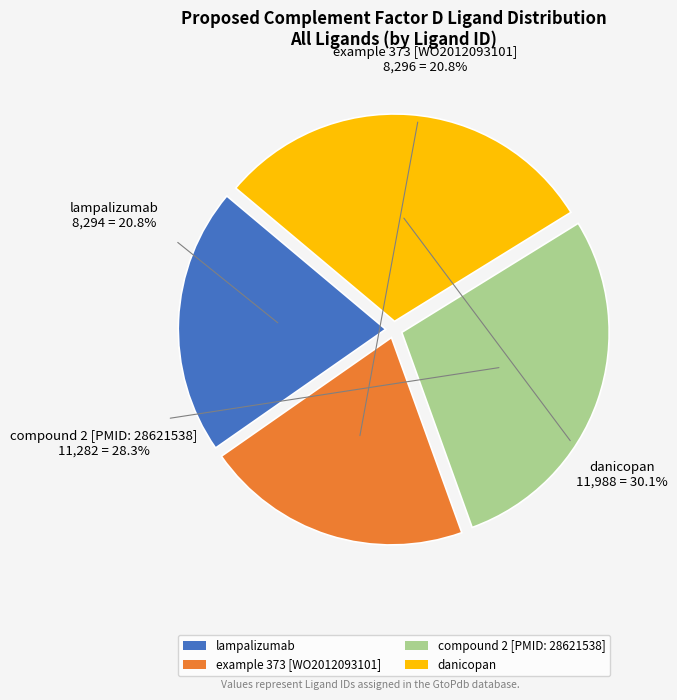

To the nearest percent, what is the average slice percentage?

25%